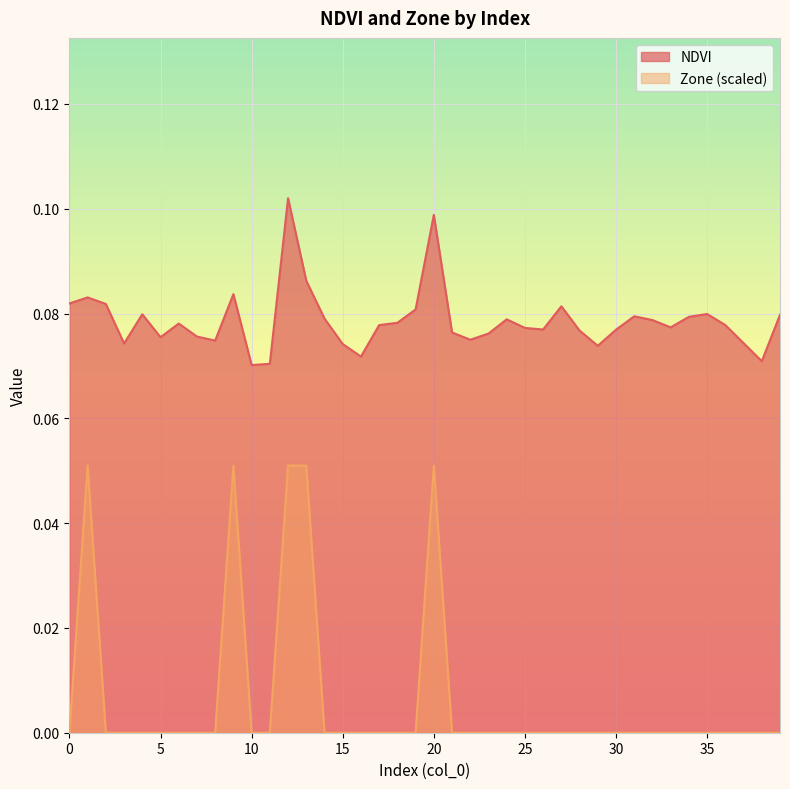

Which label corresponds to the largest value in the chart?

12